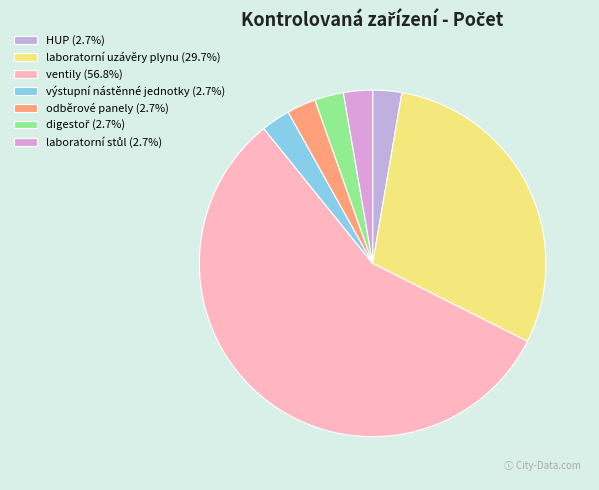

How many slices are in this pie chart?

7